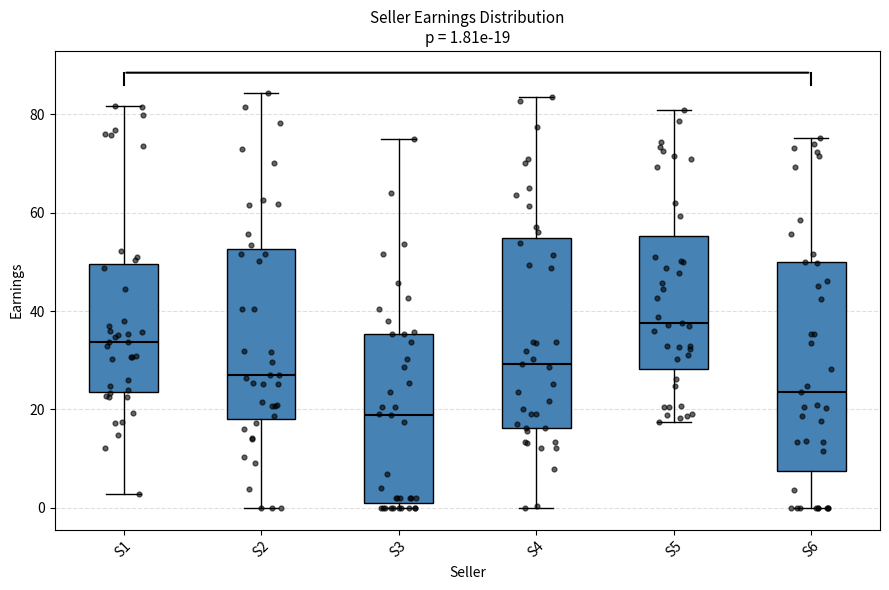

Comparing the boxes themselves (not the whiskers), which one is the tallest?

S6